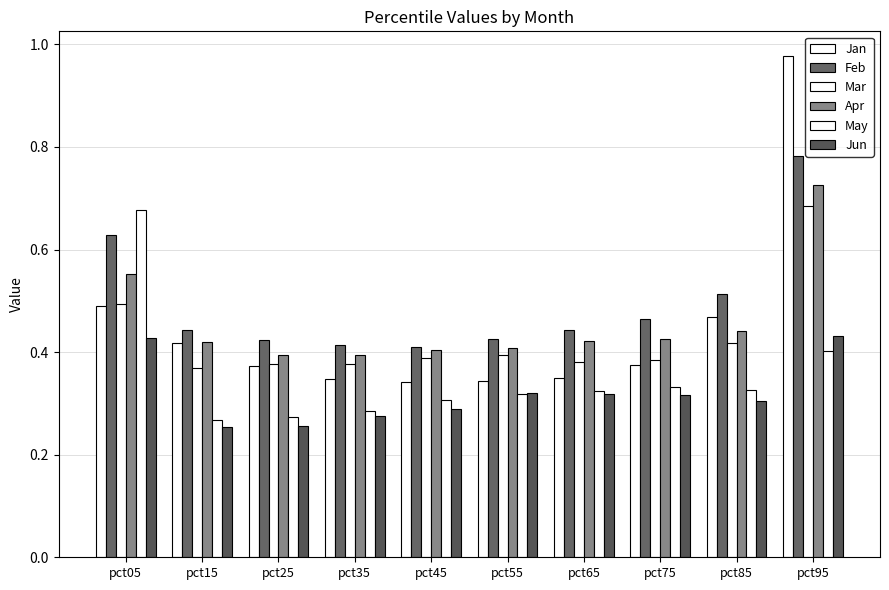

How many distinct data groups are displayed?

6